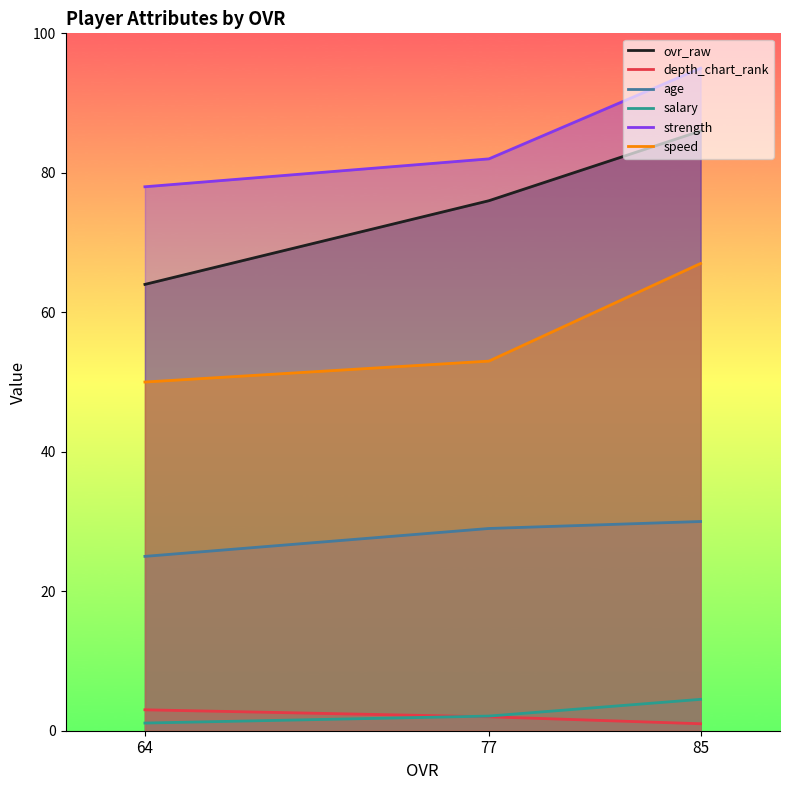

Reading right to left, transcribe all the data shown in this chart.

ovr_raw: 64=64.0	77=76.0	85=86.0
depth_chart_rank: 64=3.0	77=2.0	85=1.0
age: 64=25.0	77=29.0	85=30.0
salary: 64=1.1	77=2.1	85=4.5
strength: 64=78.0	77=82.0	85=95.0
speed: 64=50.0	77=53.0	85=67.0